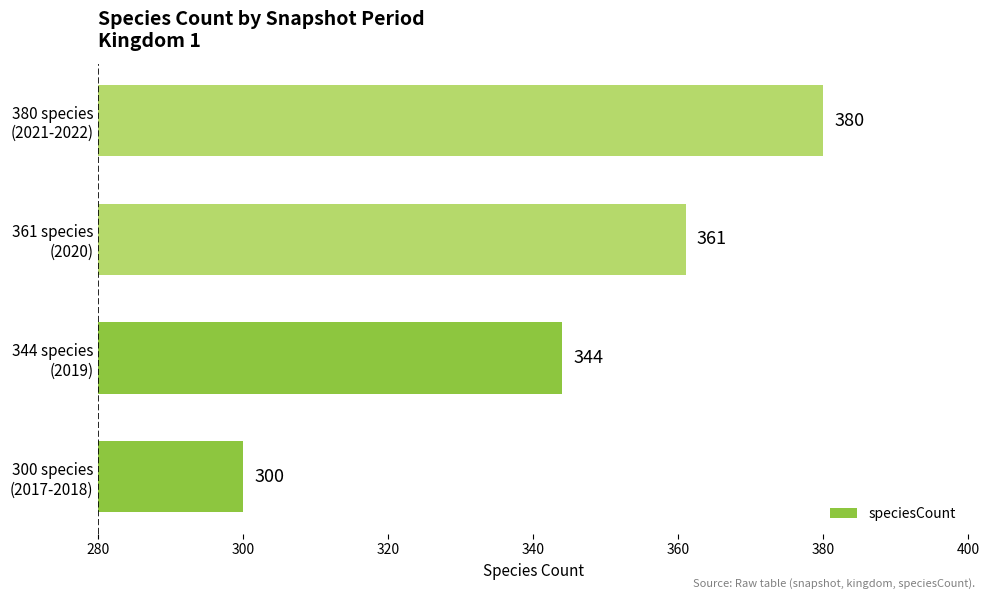

List the labels in order of value, largest first.

380 species
(2021-2022), 361 species
(2020), 344 species
(2019), 300 species
(2017-2018)